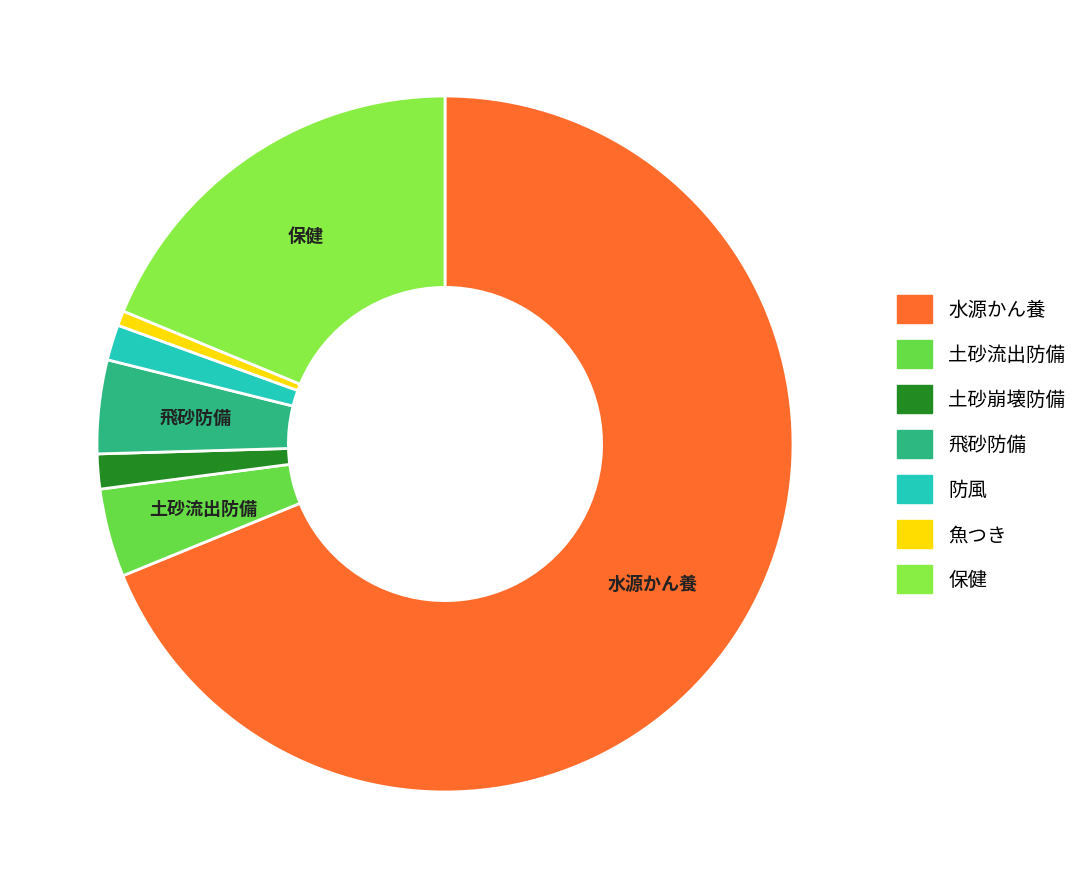

Is there a majority slice in this chart?

Yes